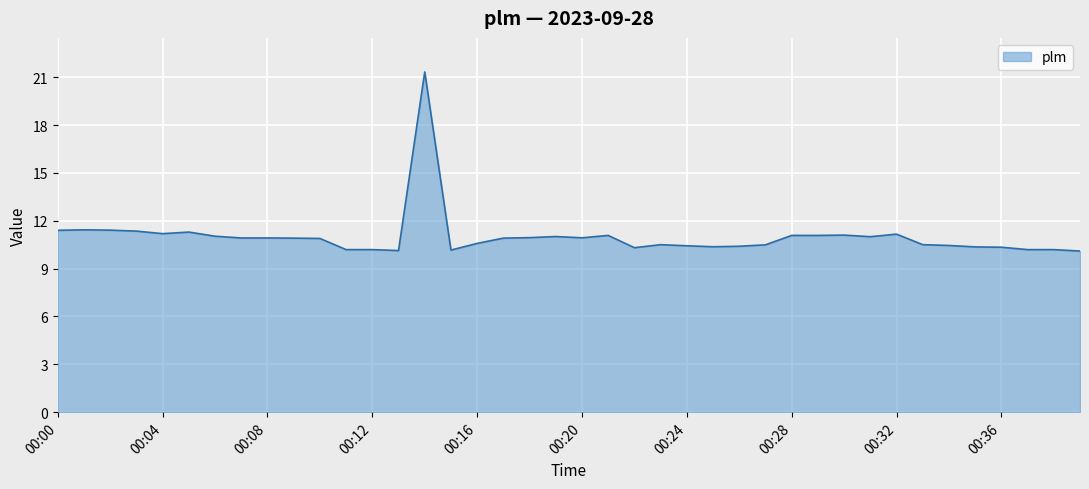

What is the greatest value displayed?

21.3